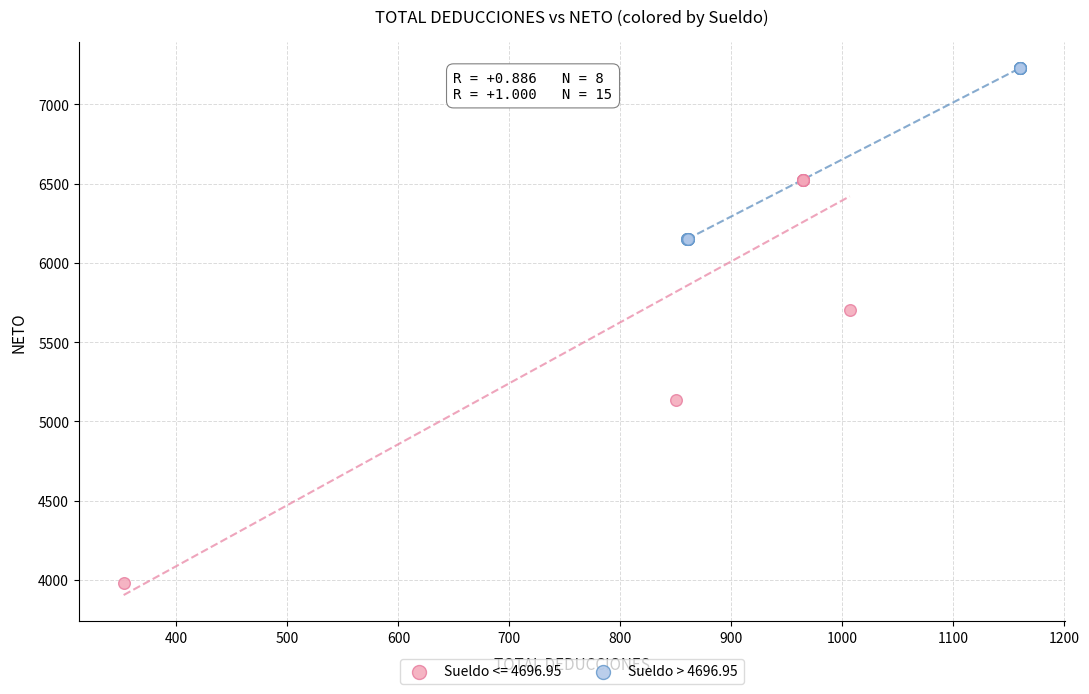

Which series contains the highest Y value?

Sueldo > 4696.95